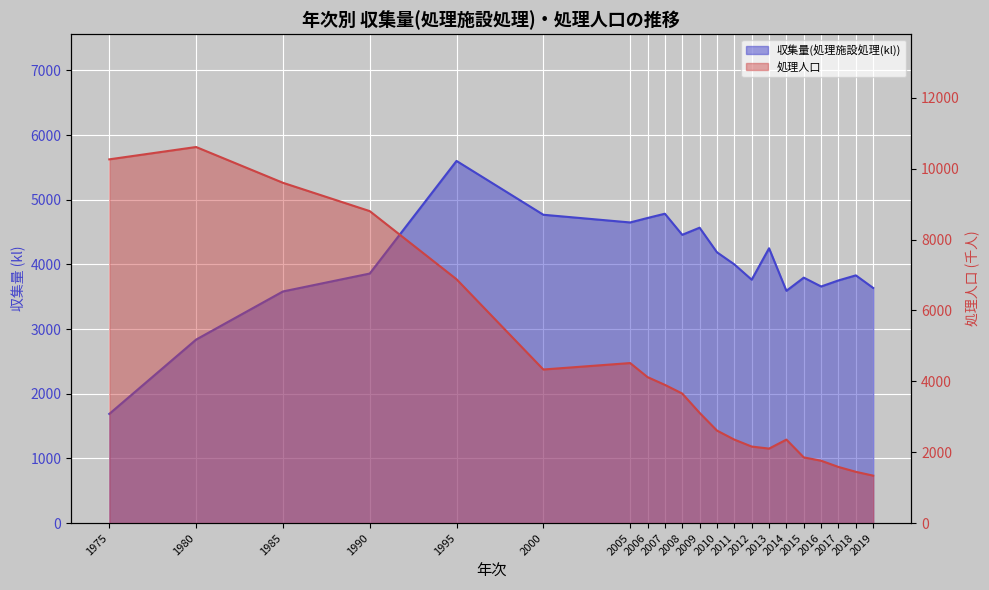

Reading left to right, what are all the values shown in this chart?

収集量(処理施設処理(kl)): 1689	2838	3582	3859	5600	4768	4649	4718	4784	4458	4568	4188	4001	3764	4250	3592	3796	3659	3753	3831	3636
処理人口: 10262	10610	9601	8802	6880	4334	4516	4120	3901	3656	3111	2612	2357	2161	2103	2357	1855	1761	1585	1448	1340